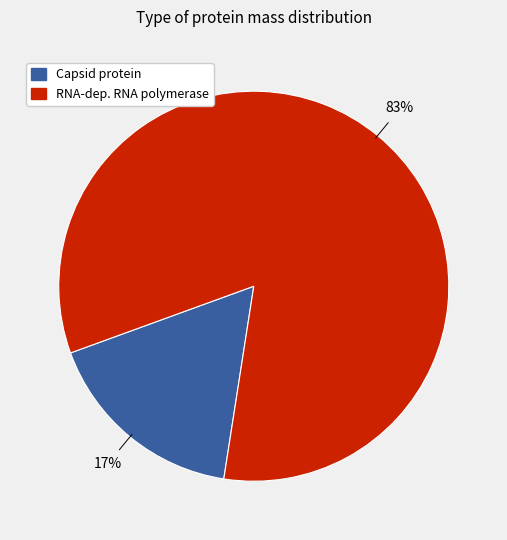

Does any single category account for the majority?

Yes